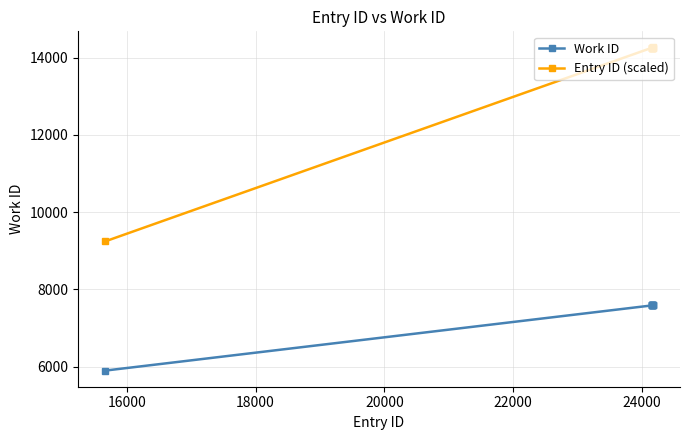

Rank the series by their average value, from lowest to highest.

Work ID, Entry ID (scaled)